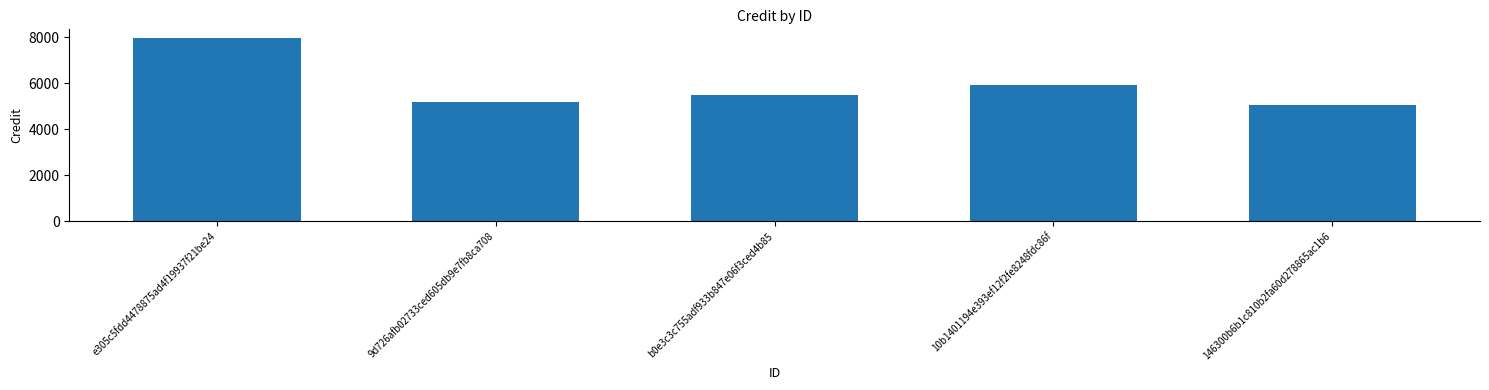

Approximately how many times larger is the value at 146300b6b1c810b2fa60d278865ac1b6 compared to b0e3c3c755adf933b847e06f3ced4b85?

0.9